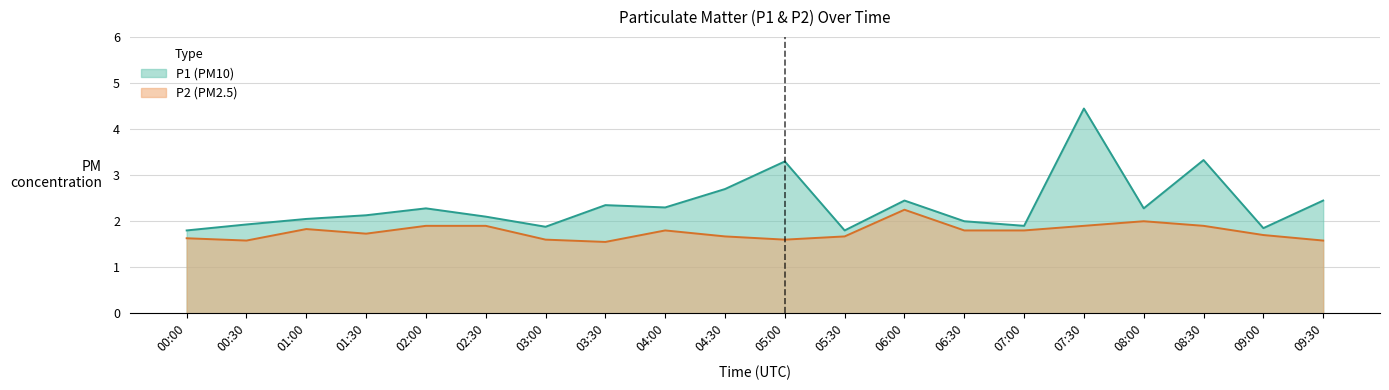

At which category is the sum across all series the highest?

07:30